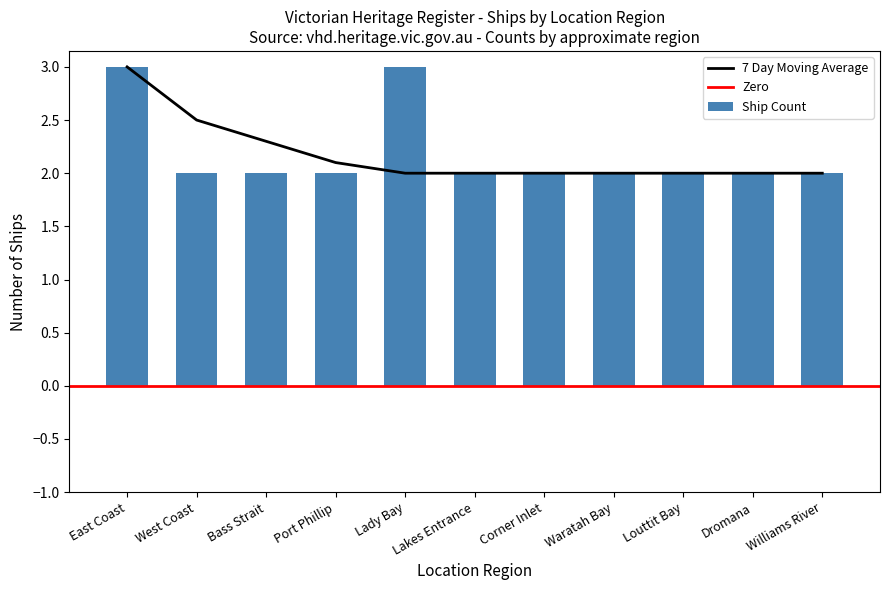

What is the sum of the values at Louttit Bay and Williams River?

4